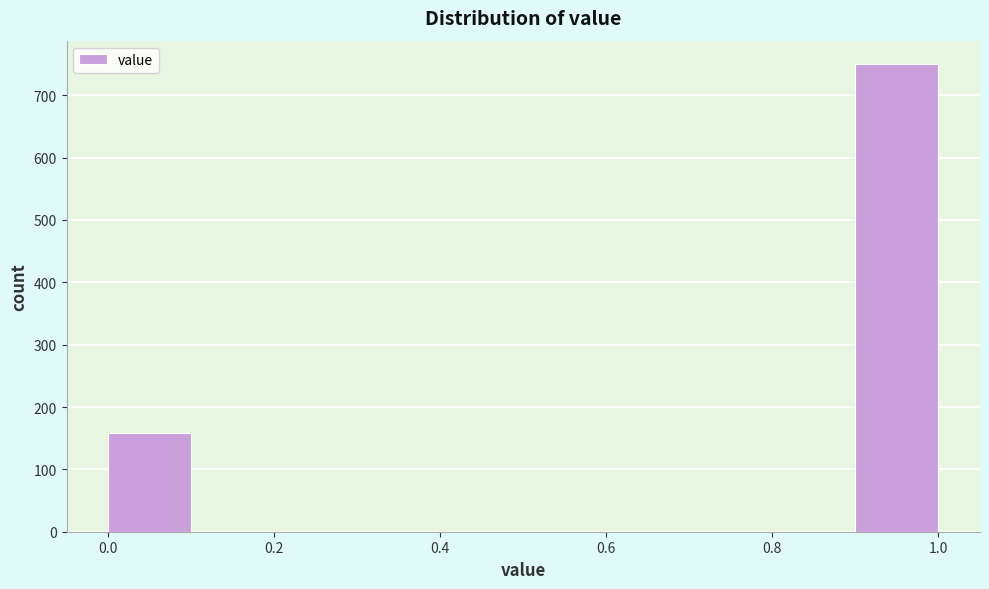

Over which range of the x-axis is the bar tallest?

0.9 to 1.0